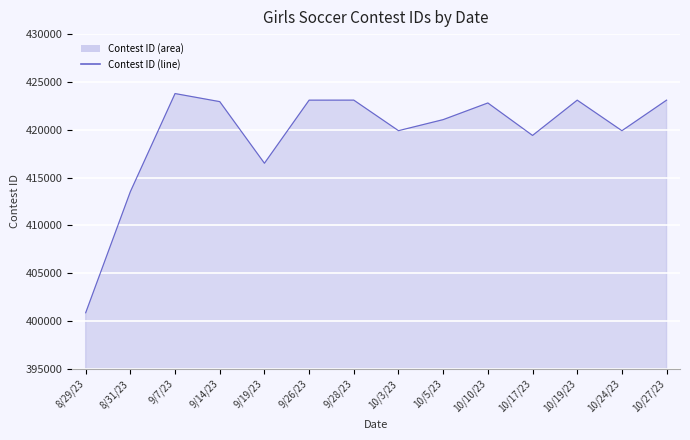

What is the approximate value at 9/19/23?

416493